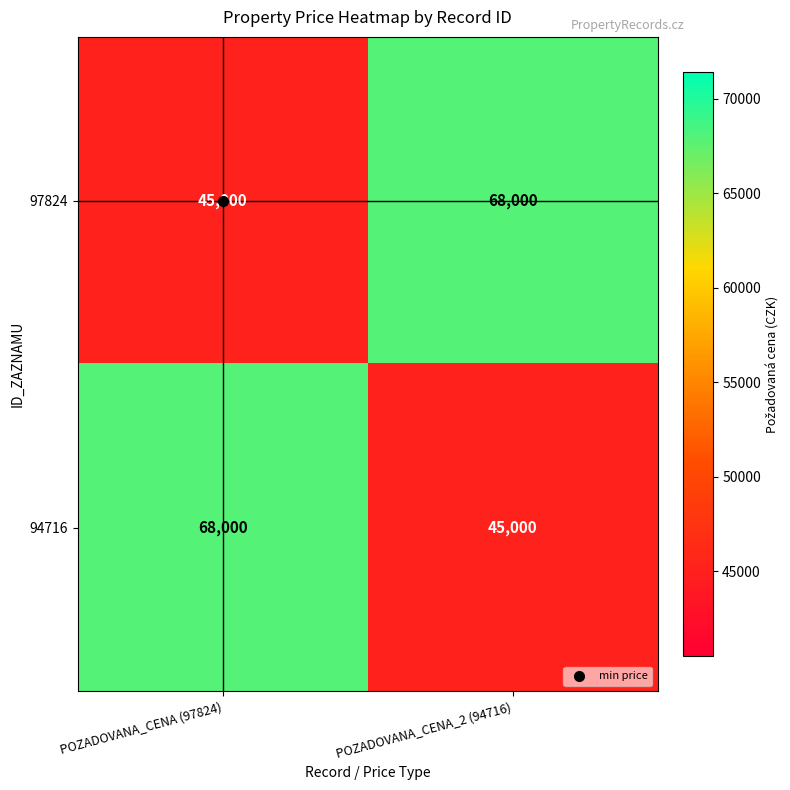

What is the sum of all 97824 values?

113000